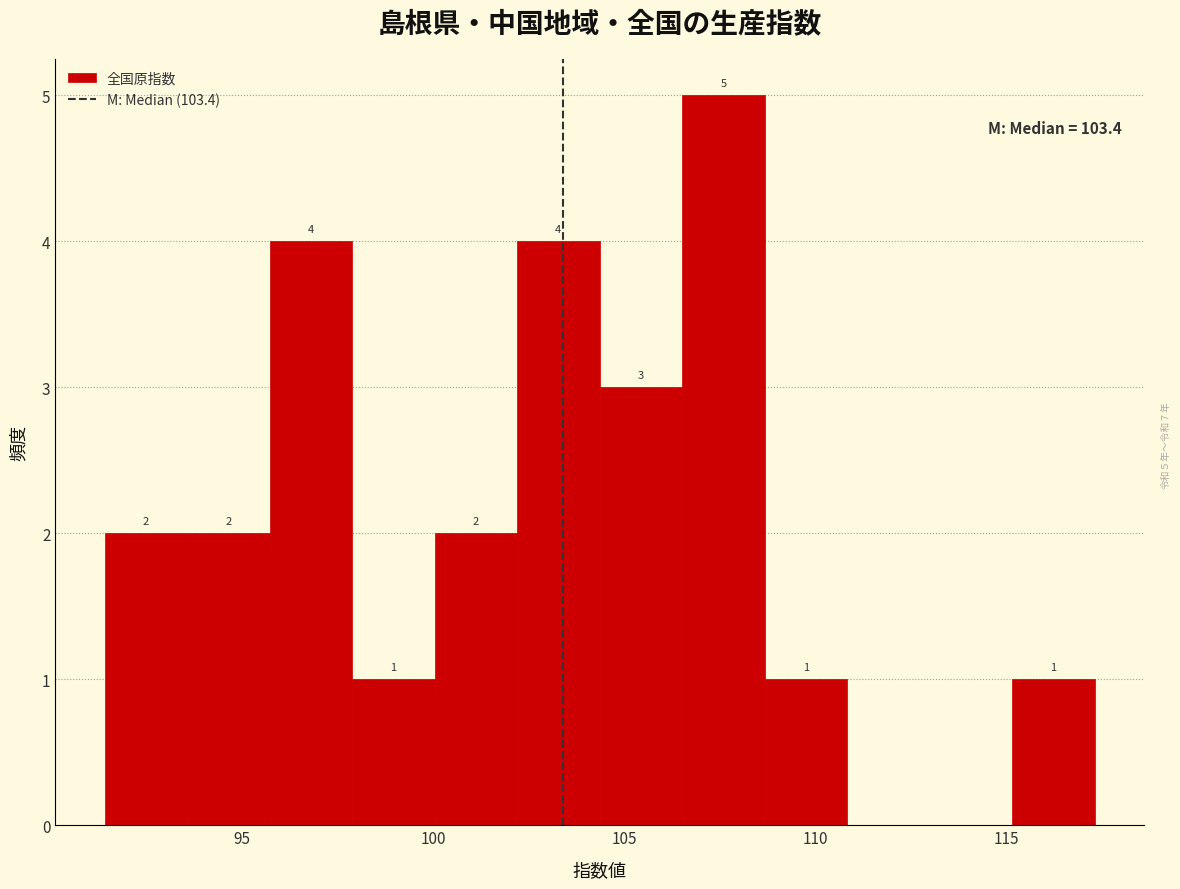

Over which range of the x-axis is the bar tallest?

106.5 to 108.5